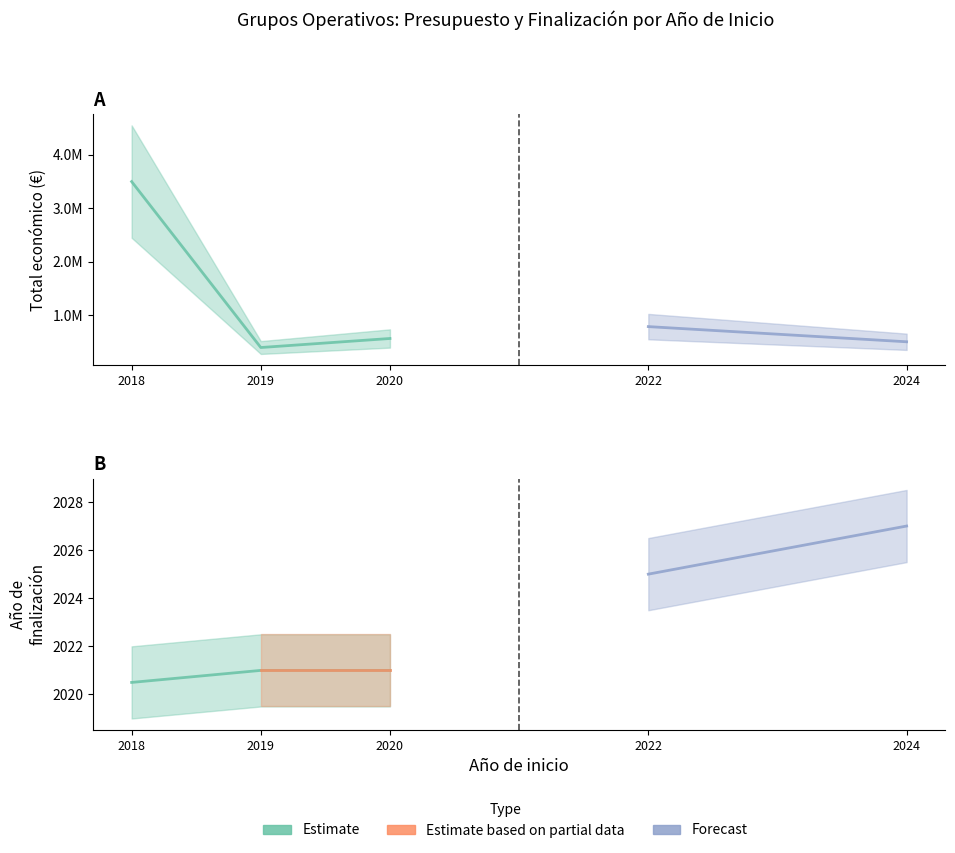

Is it true that Año de finalización equals 2025 at 2022?

True